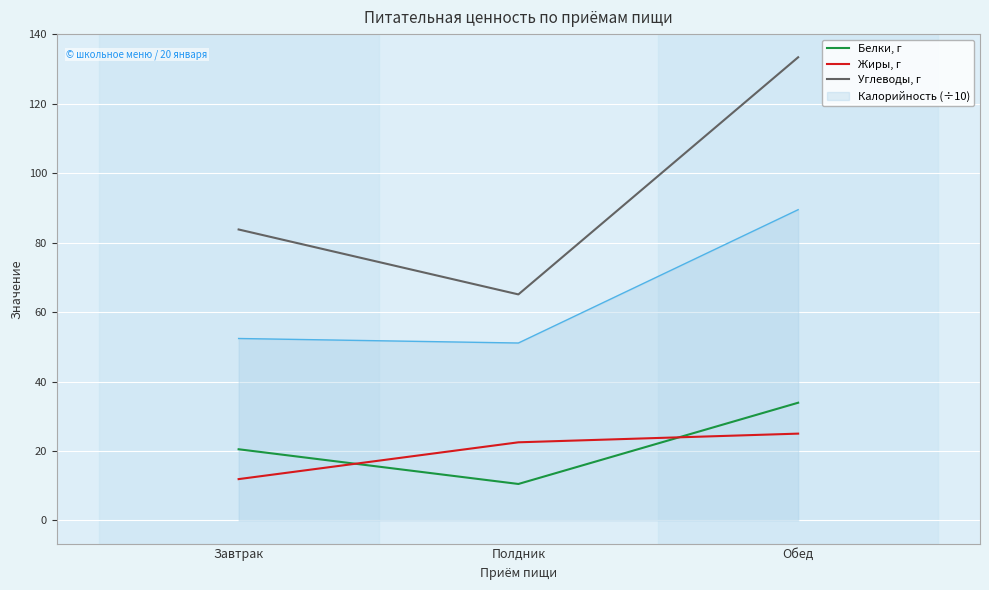

At which category does the chart reach its minimum across all series?

Полдник